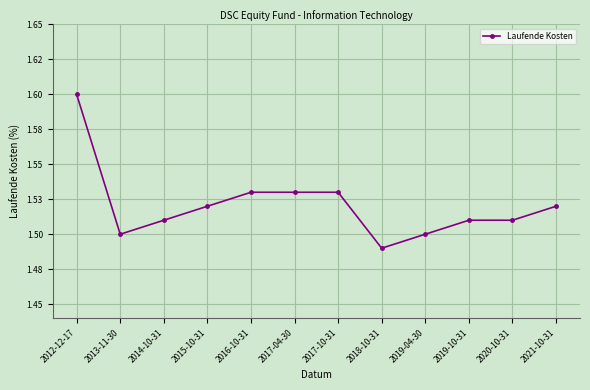

Rank the categories by value from highest to lowest.

2012-12-17, 2016-10-31, 2017-04-30, 2017-10-31, 2015-10-31, 2021-10-31, 2014-10-31, 2019-10-31, 2020-10-31, 2013-11-30, 2019-04-30, 2018-10-31